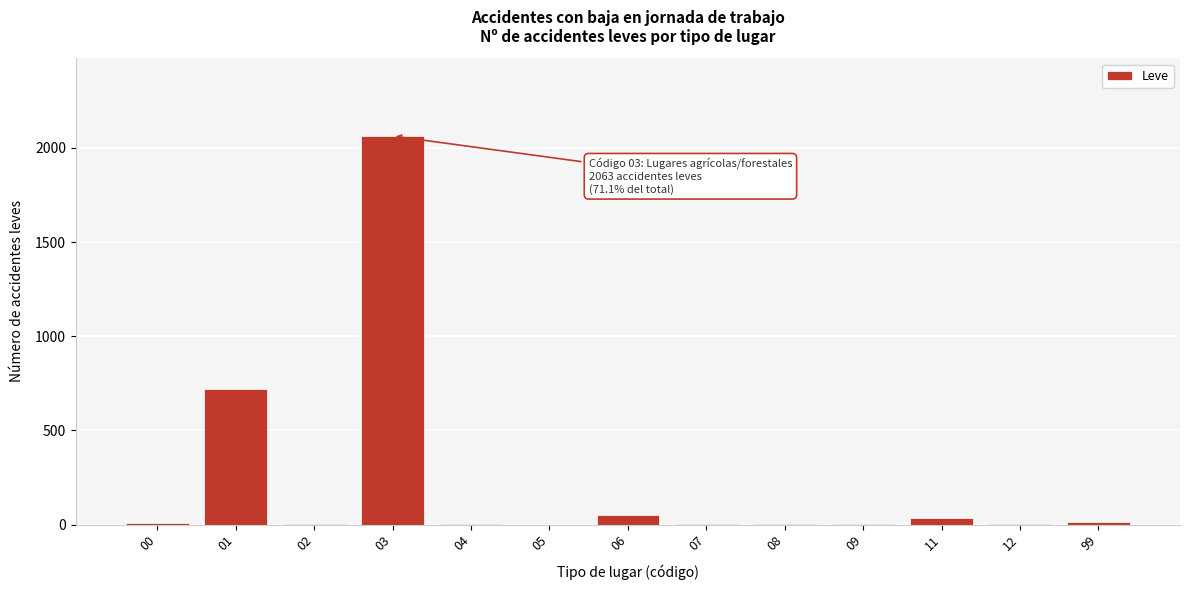

What is the greatest value displayed?

2063